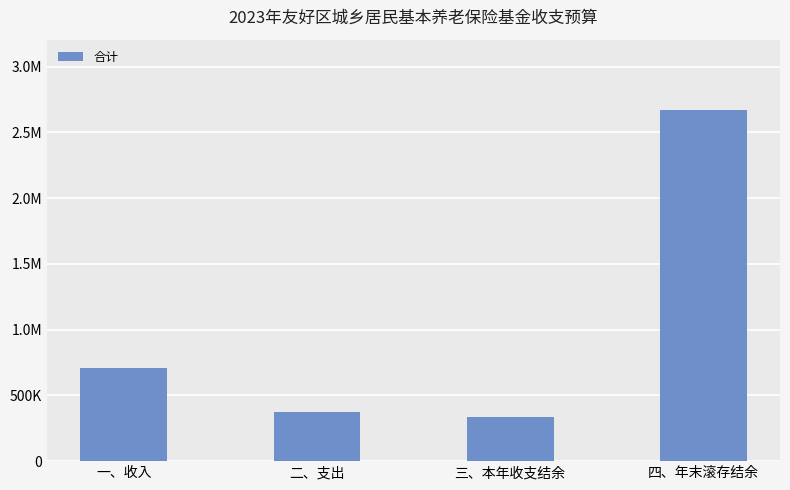

At which label does the data first exceed 710600?

四、年末滚存结余